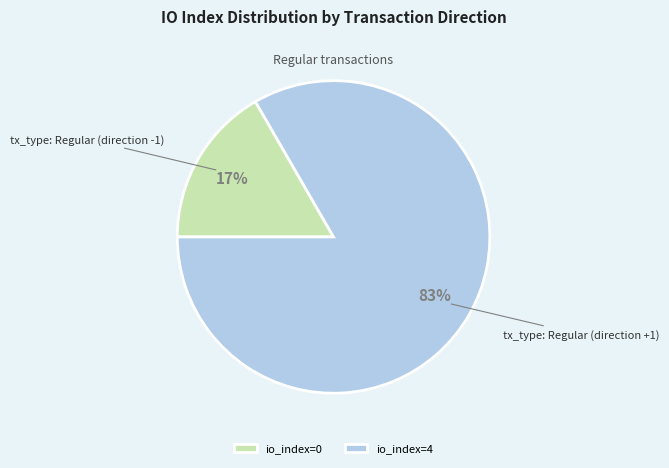

Count the number of slices in the pie.

2